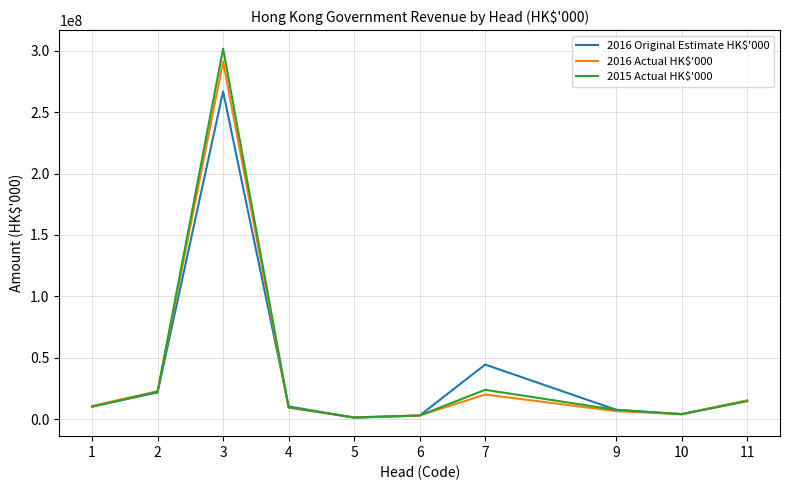

How many interior local peaks does the 2016 Original Estimate HK$'000 series have?

2